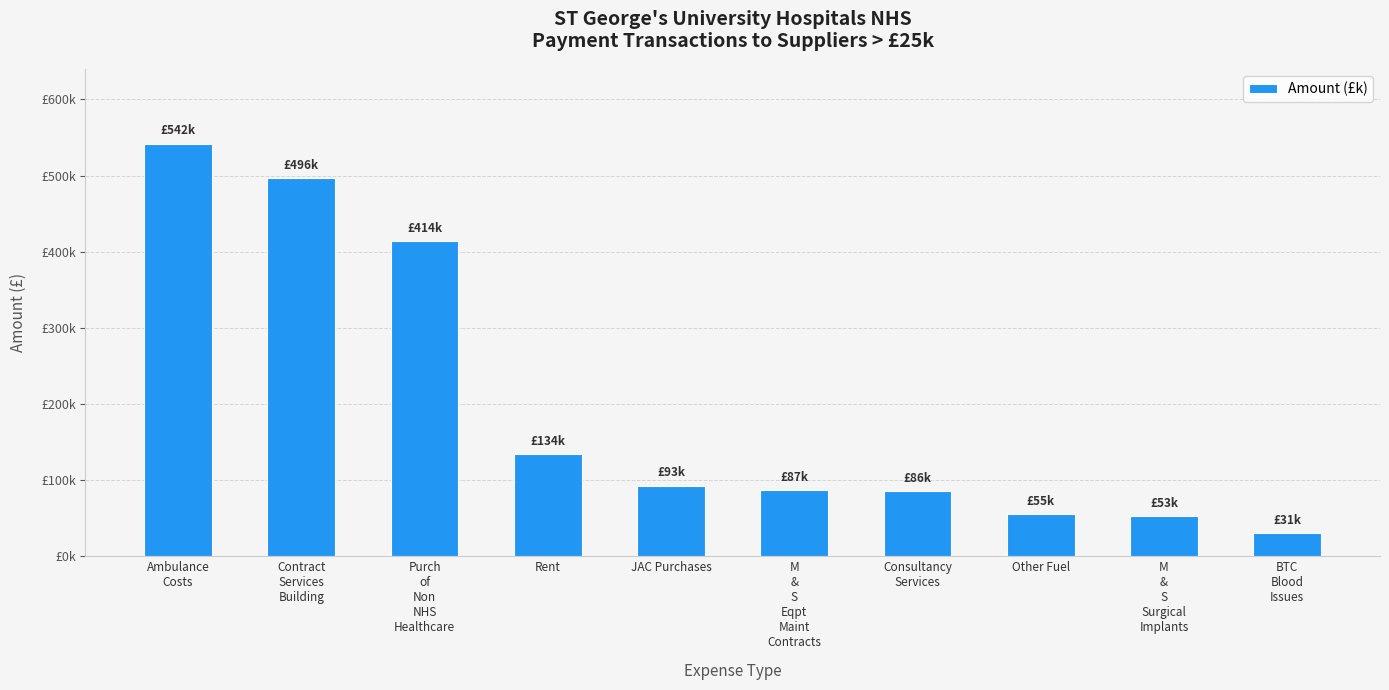

Are the bars horizontal?

No